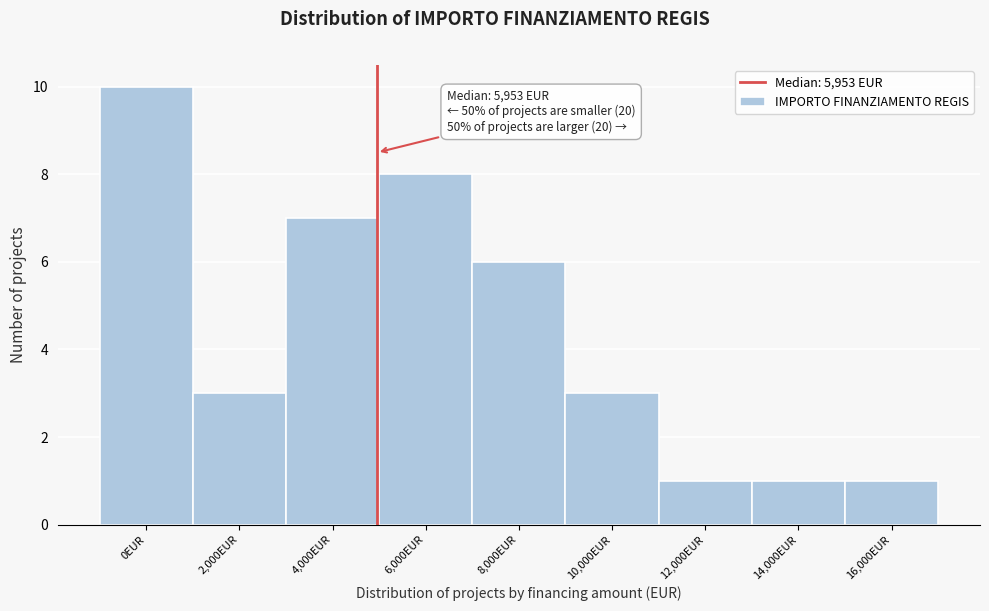

Reading right to left, list all the values displayed in this chart.

1	1	1	3	6	8	7	3	10